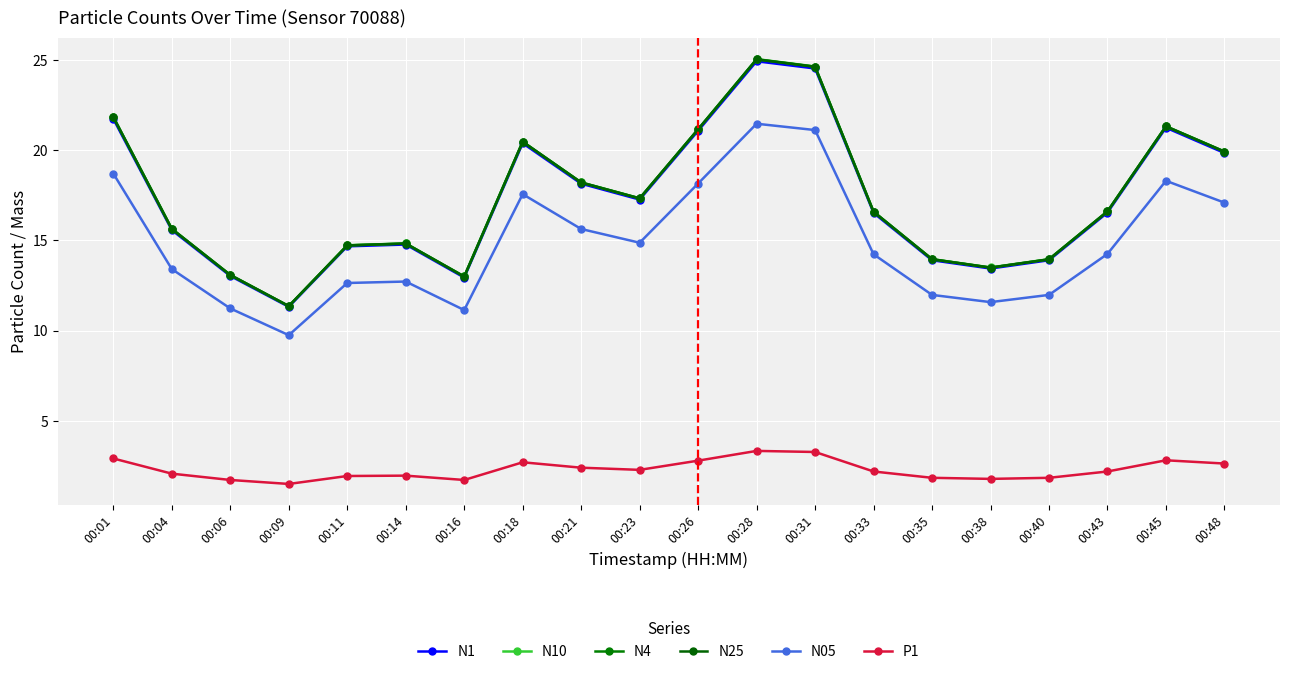

Which has a higher value, 00:06 or 00:11?

00:11